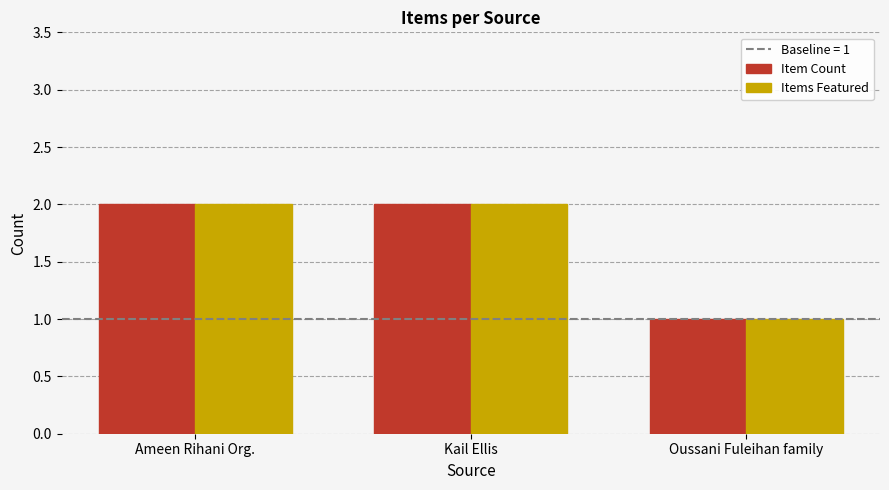

What is the total value across all series at Kail Ellis?

4